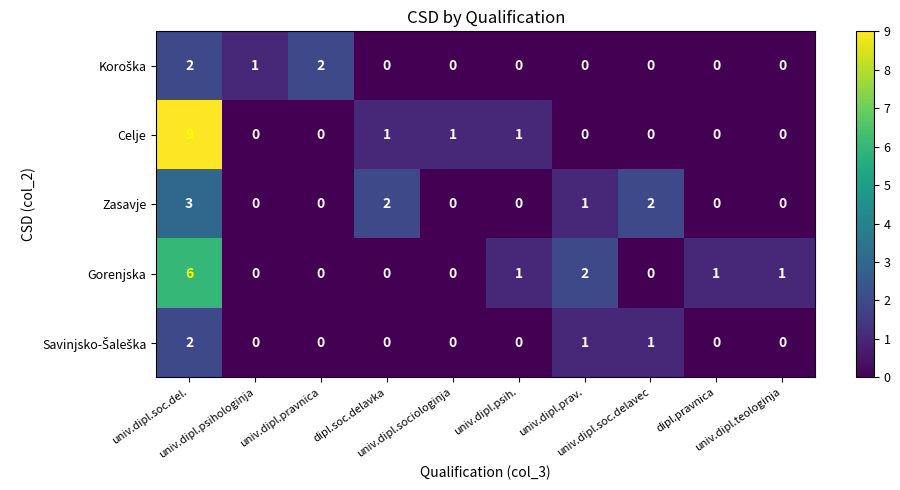

What is the difference between the maximum and minimum values in the Zasavje series?

3